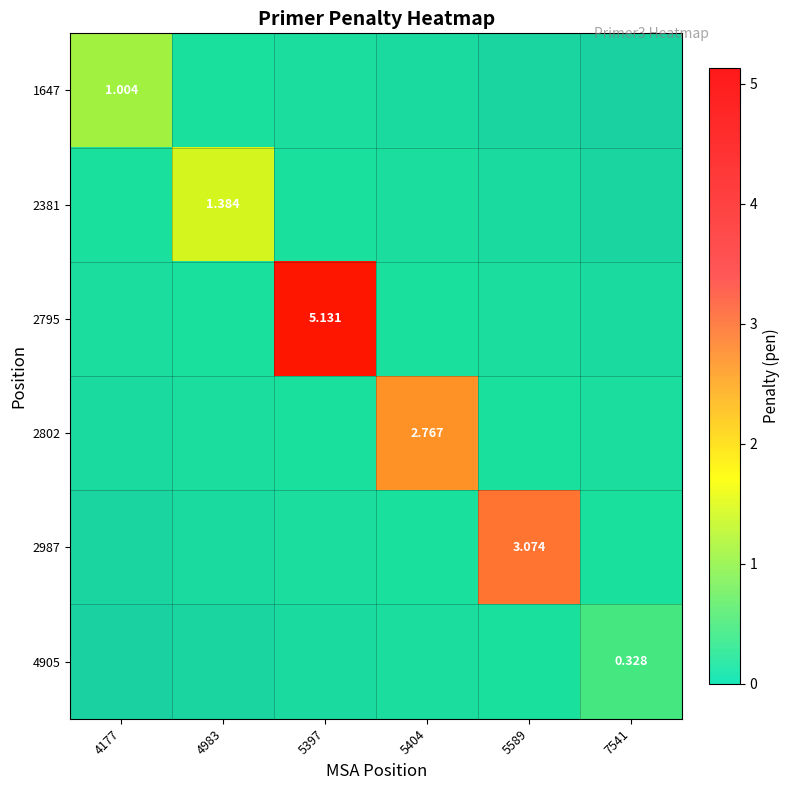

Is it true that 4905 equals 0.0 at 5589?

True